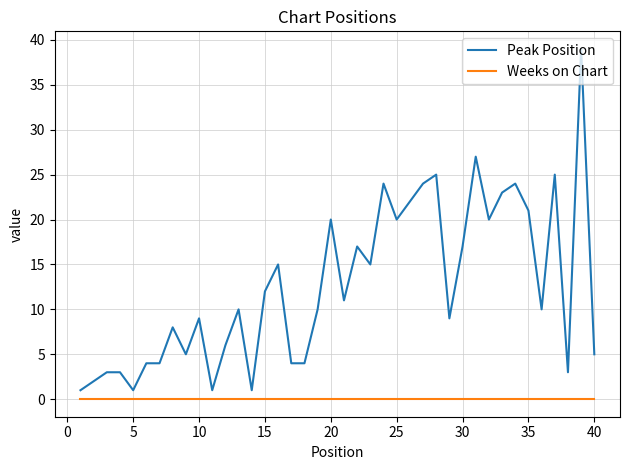

Which series has the largest range (max minus min)?

Peak Position